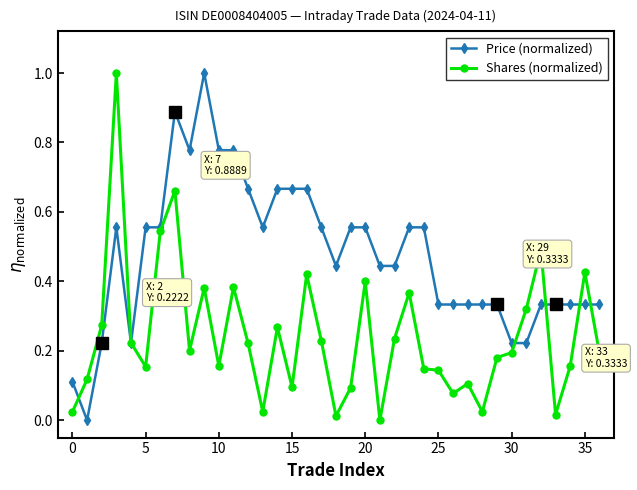

True or false: Price (normalized) has more than 0 points higher than both neighbors.

True